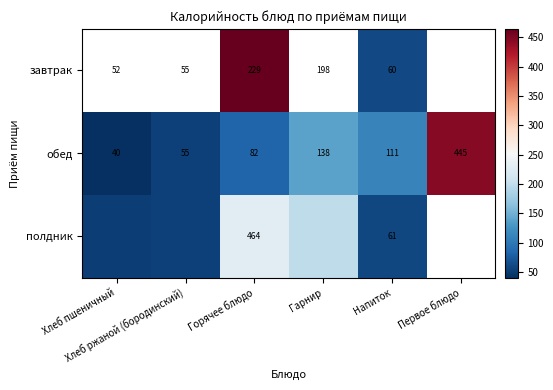

What is the minimum value for полдник?

52.3